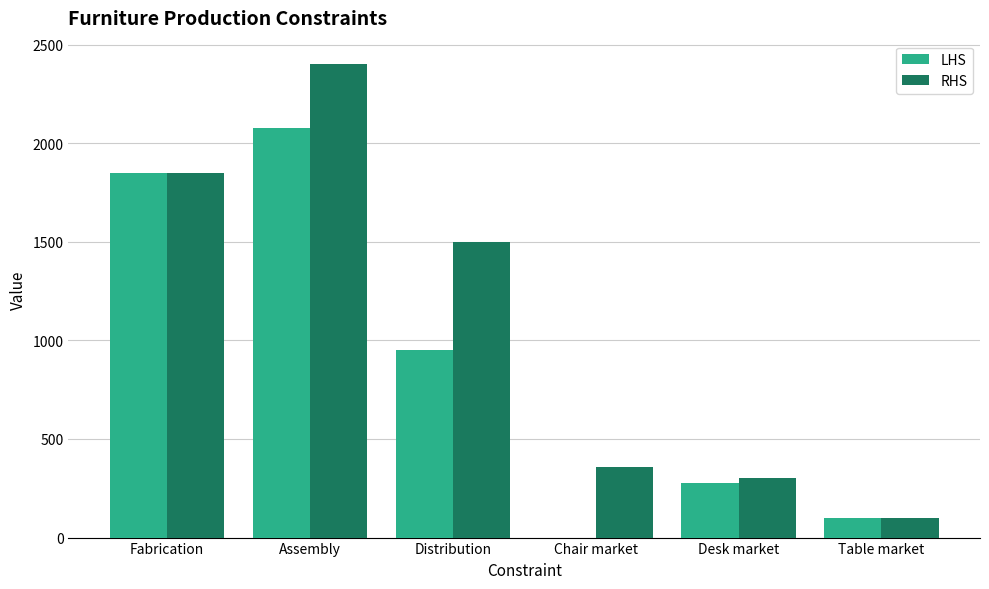

At which label is RHS closest to 1250?

Distribution